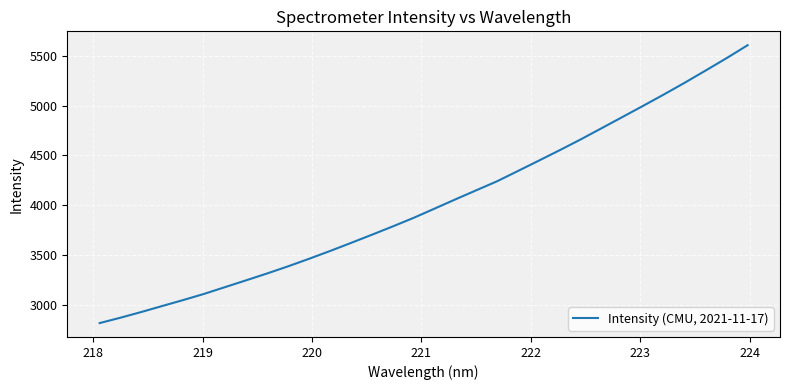

What is the smallest value displayed?

2813.8